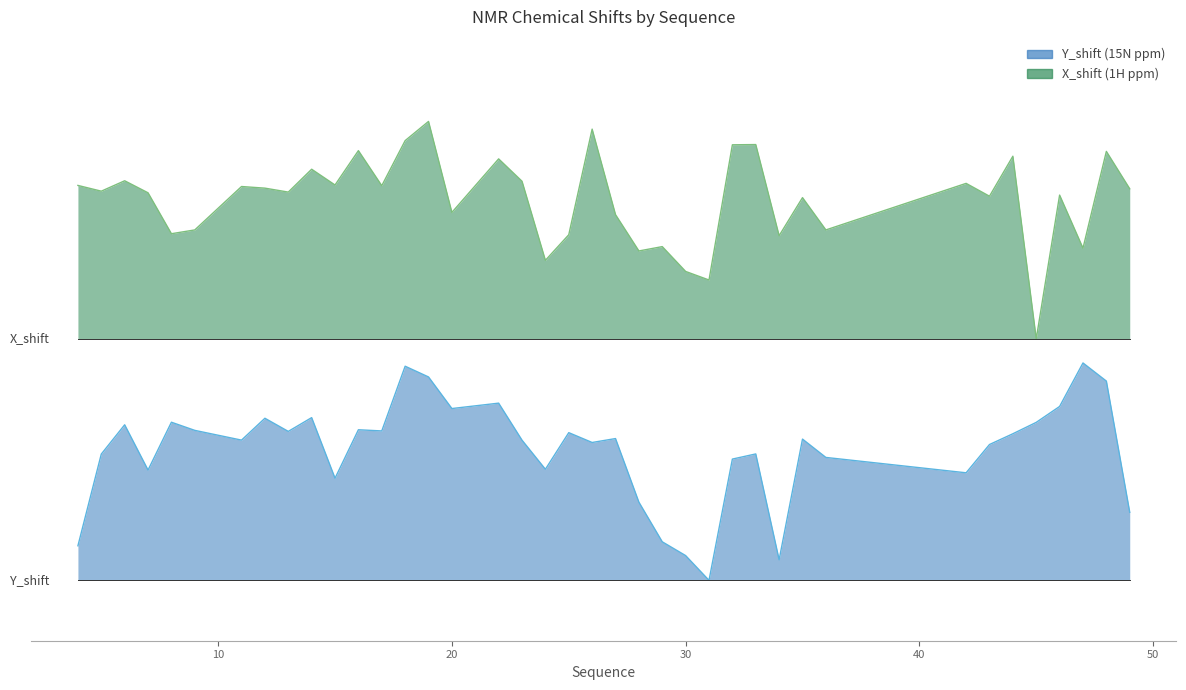

Does the chart display data point markers on the line(s)?

No